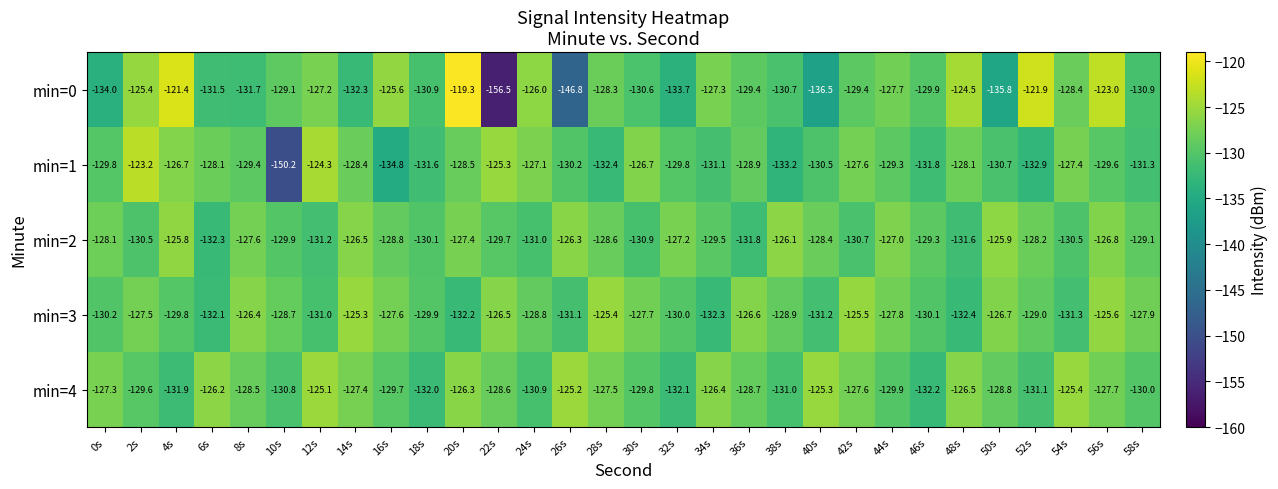

Which series has the largest total across all categories?

min=4